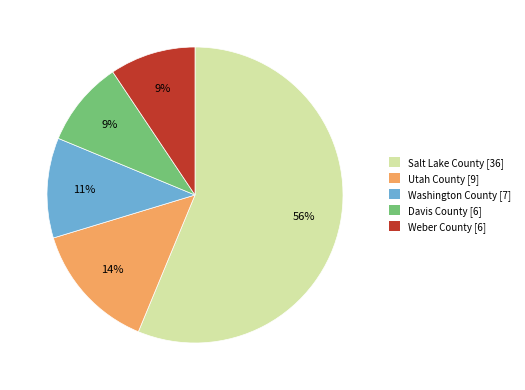

Between Davis County [6] and Washington County [7], which is larger?

Washington County [7]